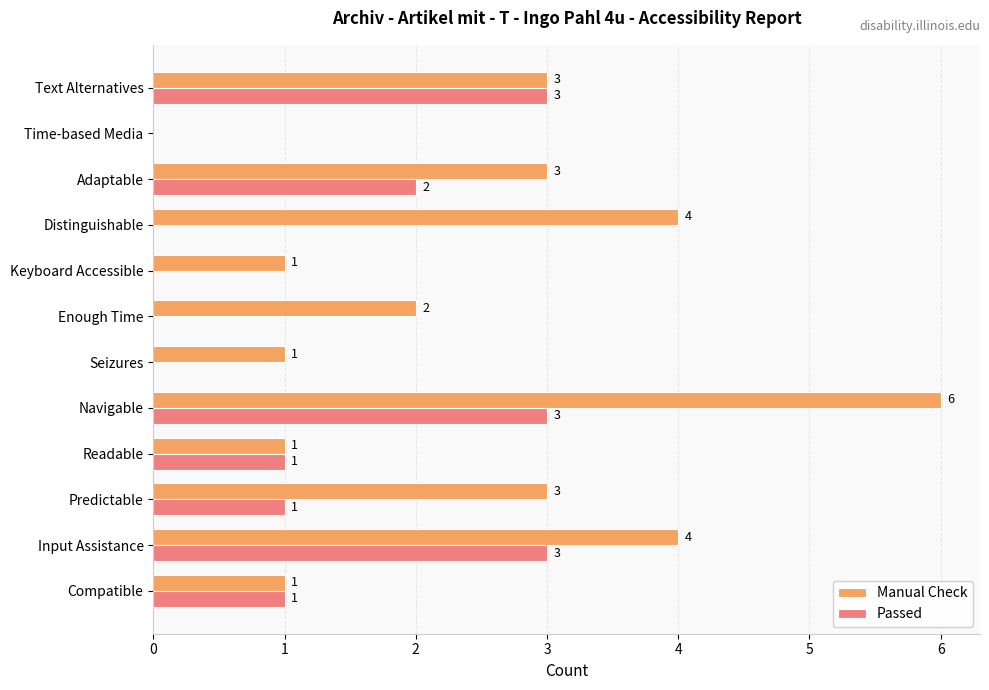

Is the value of Manual Check at Navigable greater than the value of Passed at Adaptable?

Yes